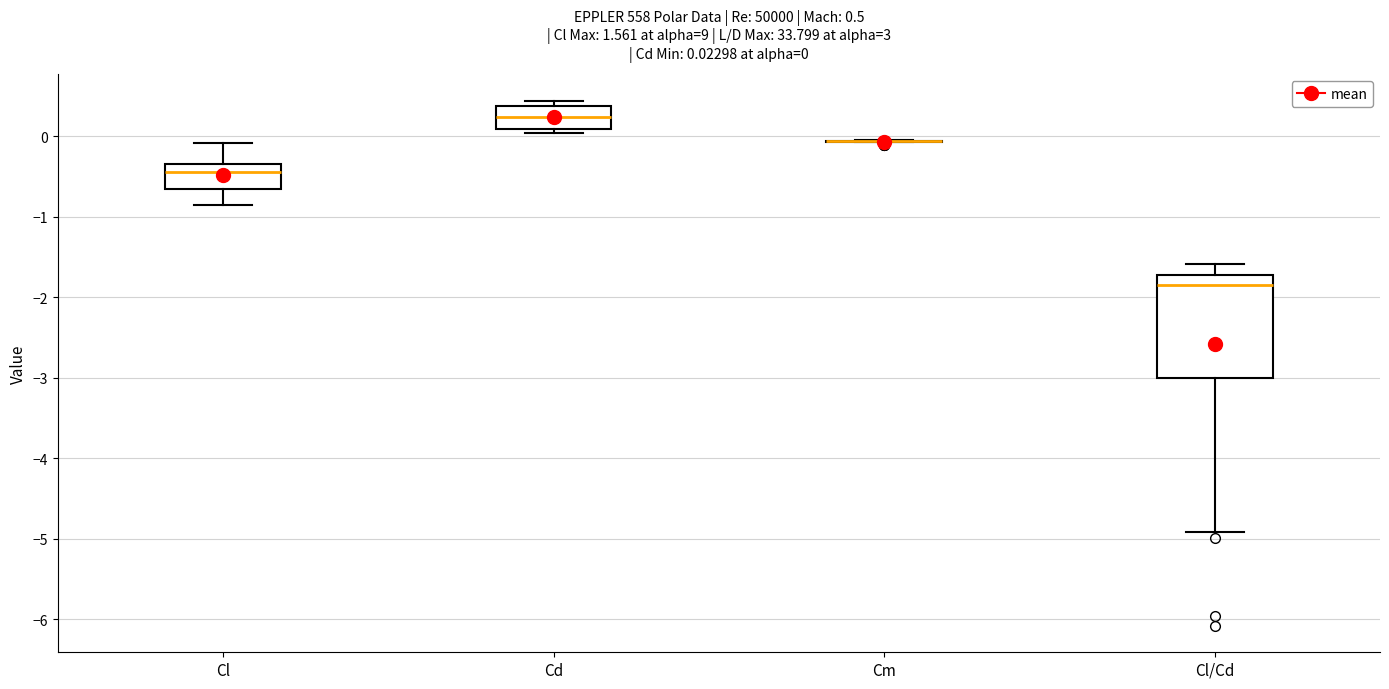

Comparing the boxes themselves (not the whiskers), which one is the tallest?

Cl/Cd